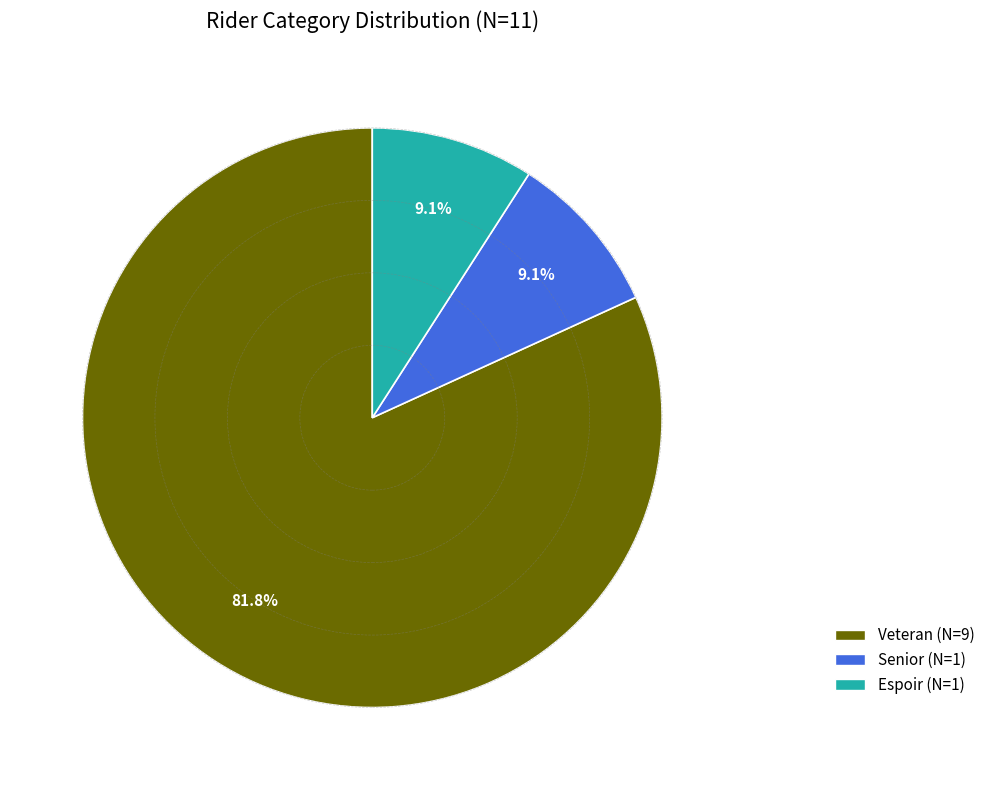

Between Veteran (N=9) and Espoir (N=1), which is larger?

Veteran (N=9)